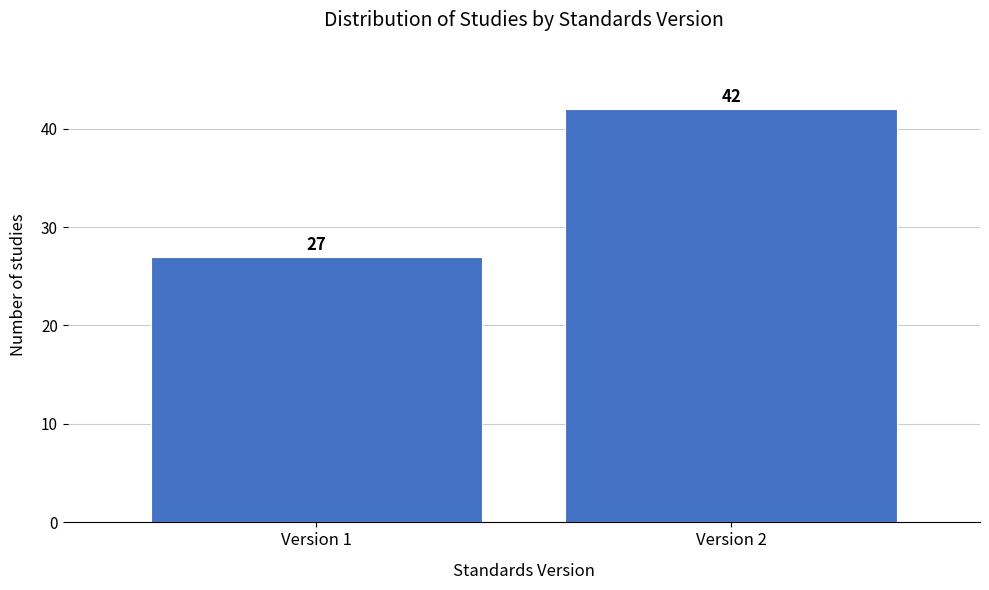

Reading left to right, extract all data points from this chart.

27	42